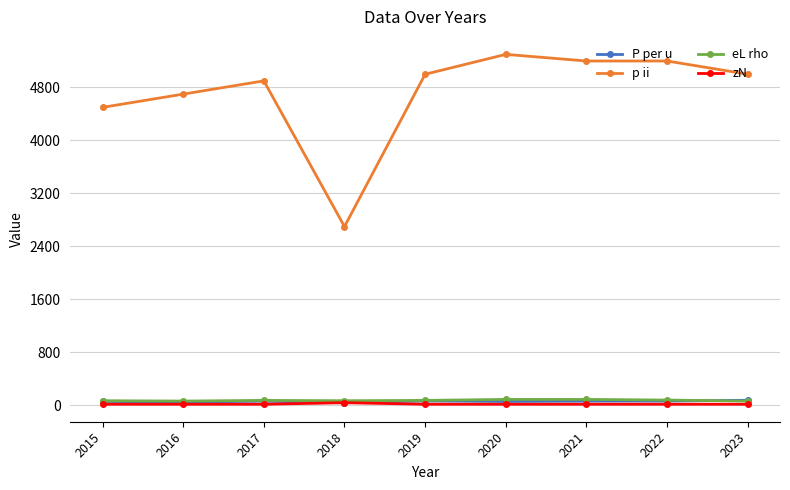

Which series has the largest total across all categories?

p ii